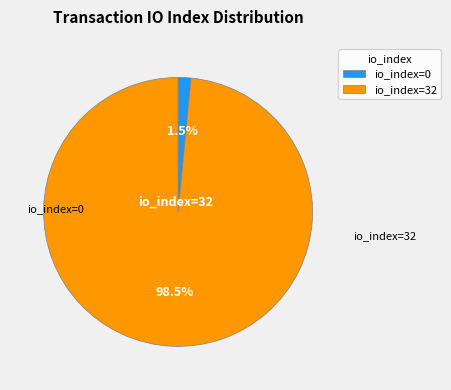

How many slices are in this pie chart?

2